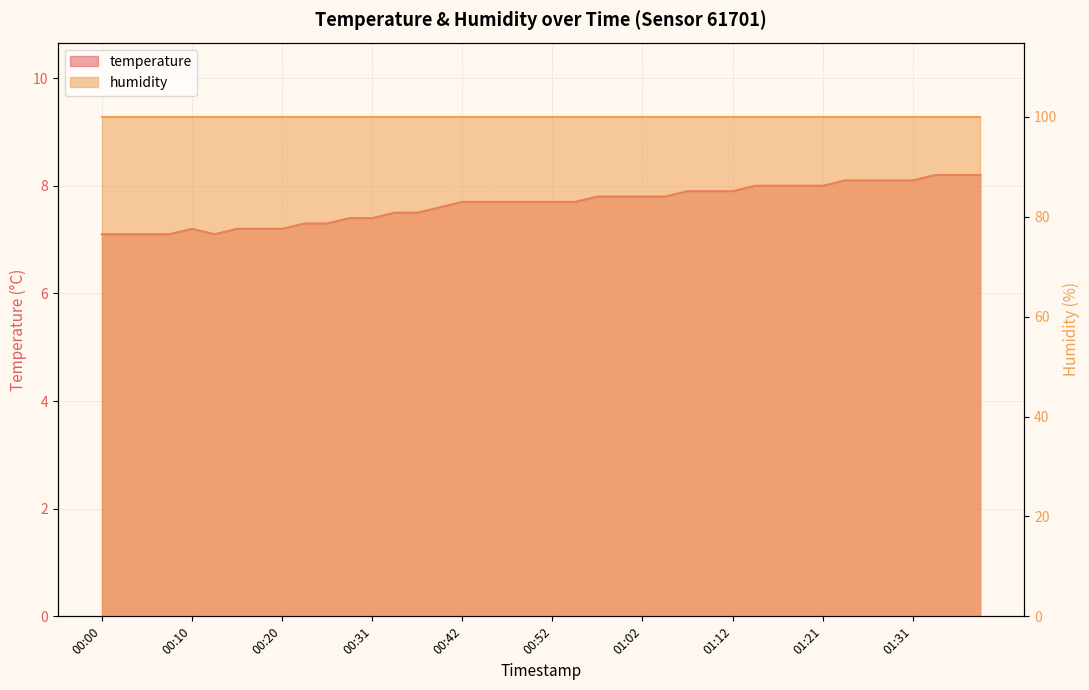

Where is the first local minimum?

00:12